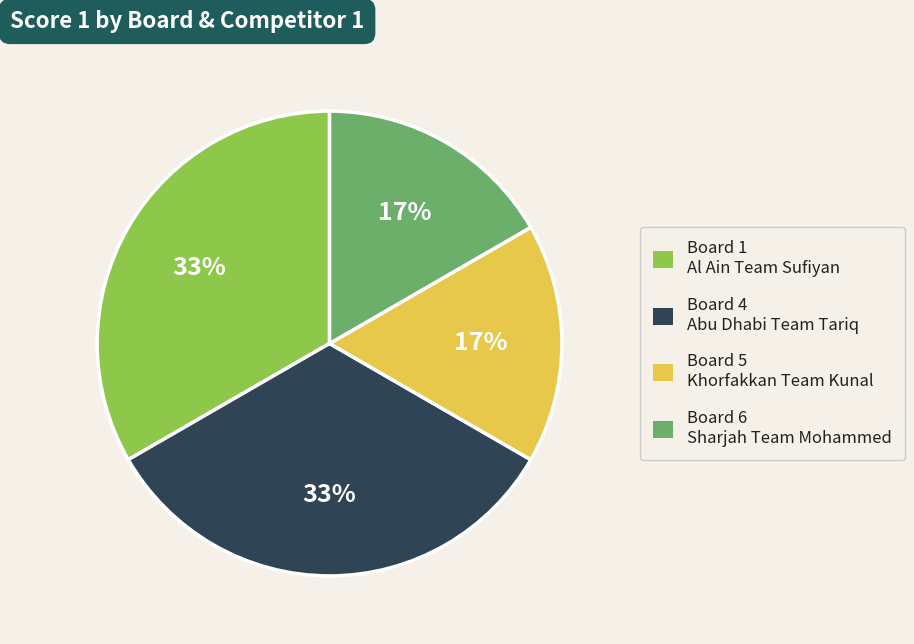

Is there any slice that represents more than half of the pie?

No